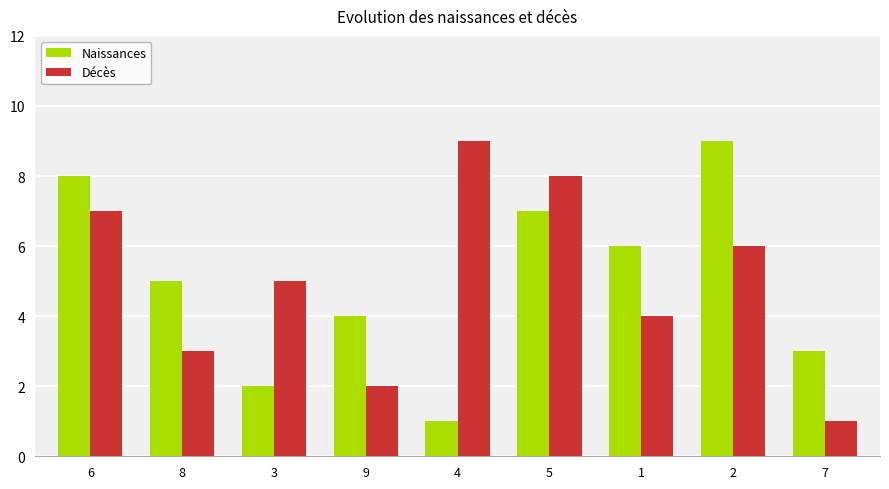

Read the Naissances value at 4.

1